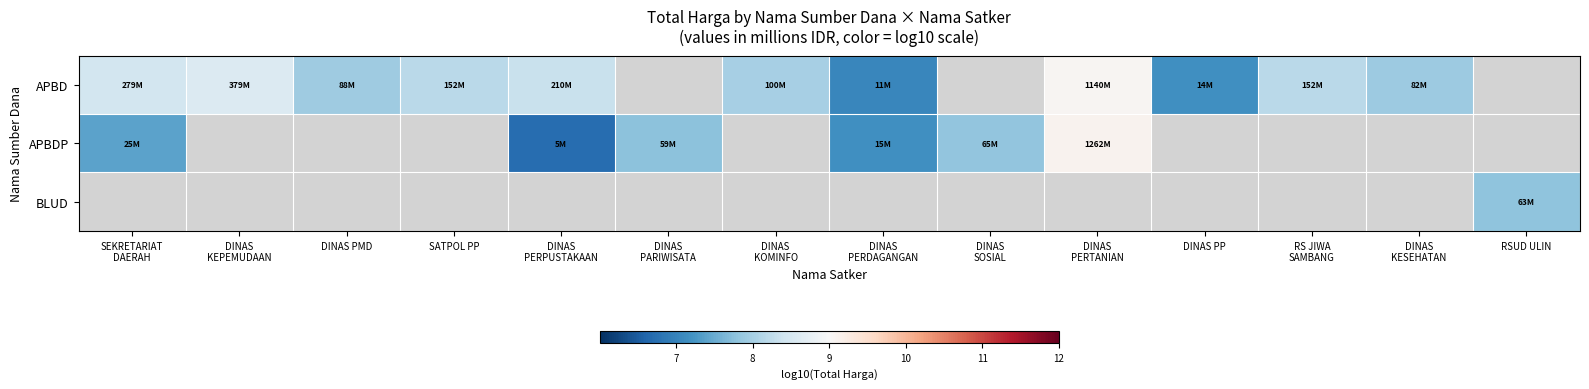

How many distinct data groups are displayed?

3